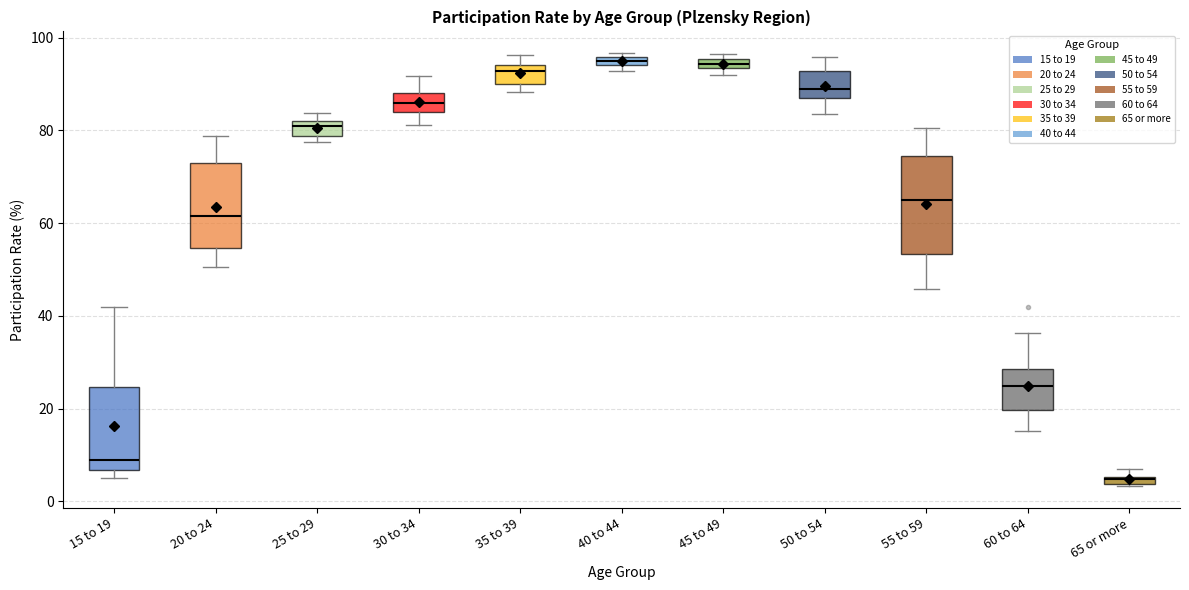

Where is the lower edge of the box for 25 to 29 on the y-axis? The values are not printed on the chart, so give them approximately, as read against the axis.

78